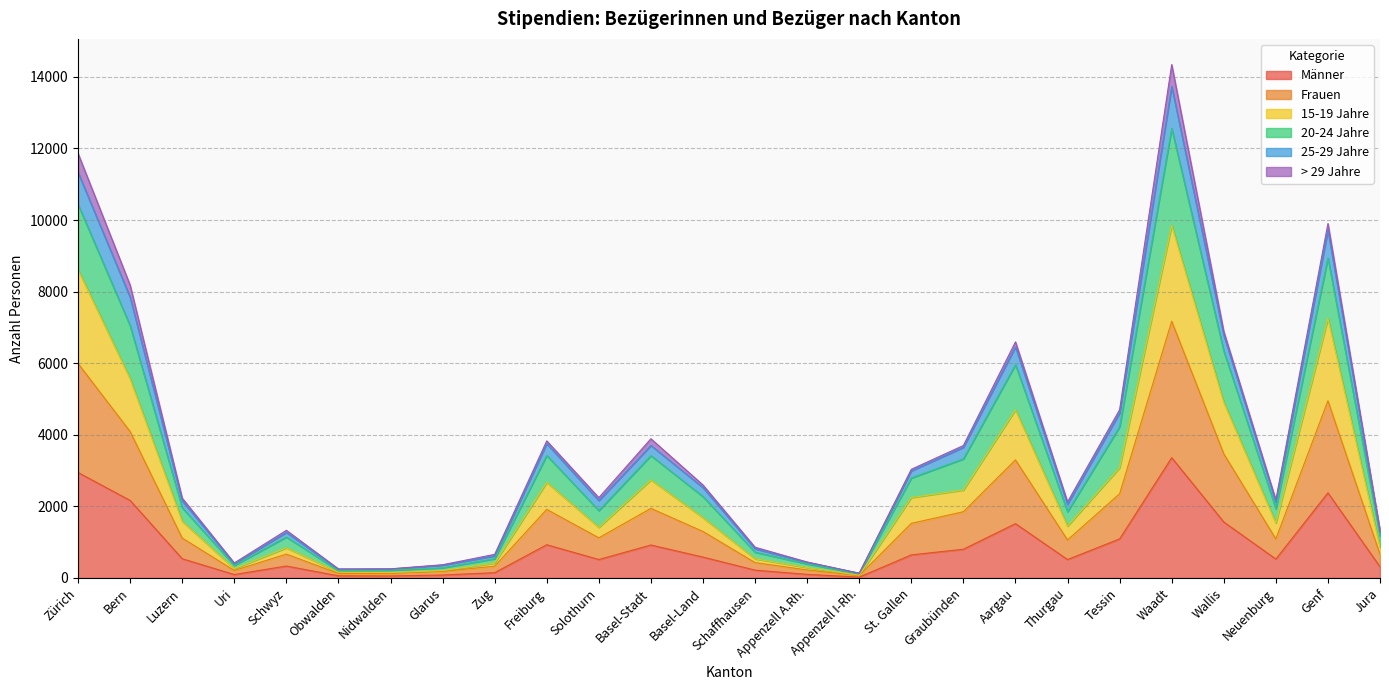

What is the difference between the maximum and minimum values in the Männer series?

3337